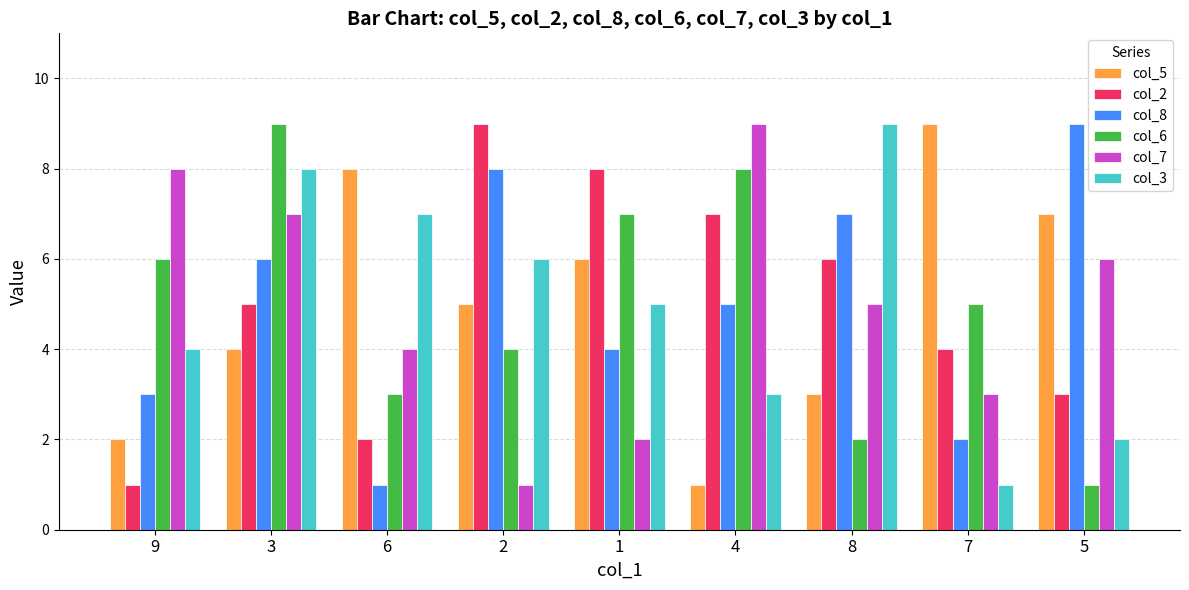

Reading left to right, extract all data points from this chart.

col_5: 9=2	3=4	6=8	2=5	1=6	4=1	8=3	7=9	5=7
col_2: 9=1	3=5	6=2	2=9	1=8	4=7	8=6	7=4	5=3
col_8: 9=3	3=6	6=1	2=8	1=4	4=5	8=7	7=2	5=9
col_6: 9=6	3=9	6=3	2=4	1=7	4=8	8=2	7=5	5=1
col_7: 9=8	3=7	6=4	2=1	1=2	4=9	8=5	7=3	5=6
col_3: 9=4	3=8	6=7	2=6	1=5	4=3	8=9	7=1	5=2